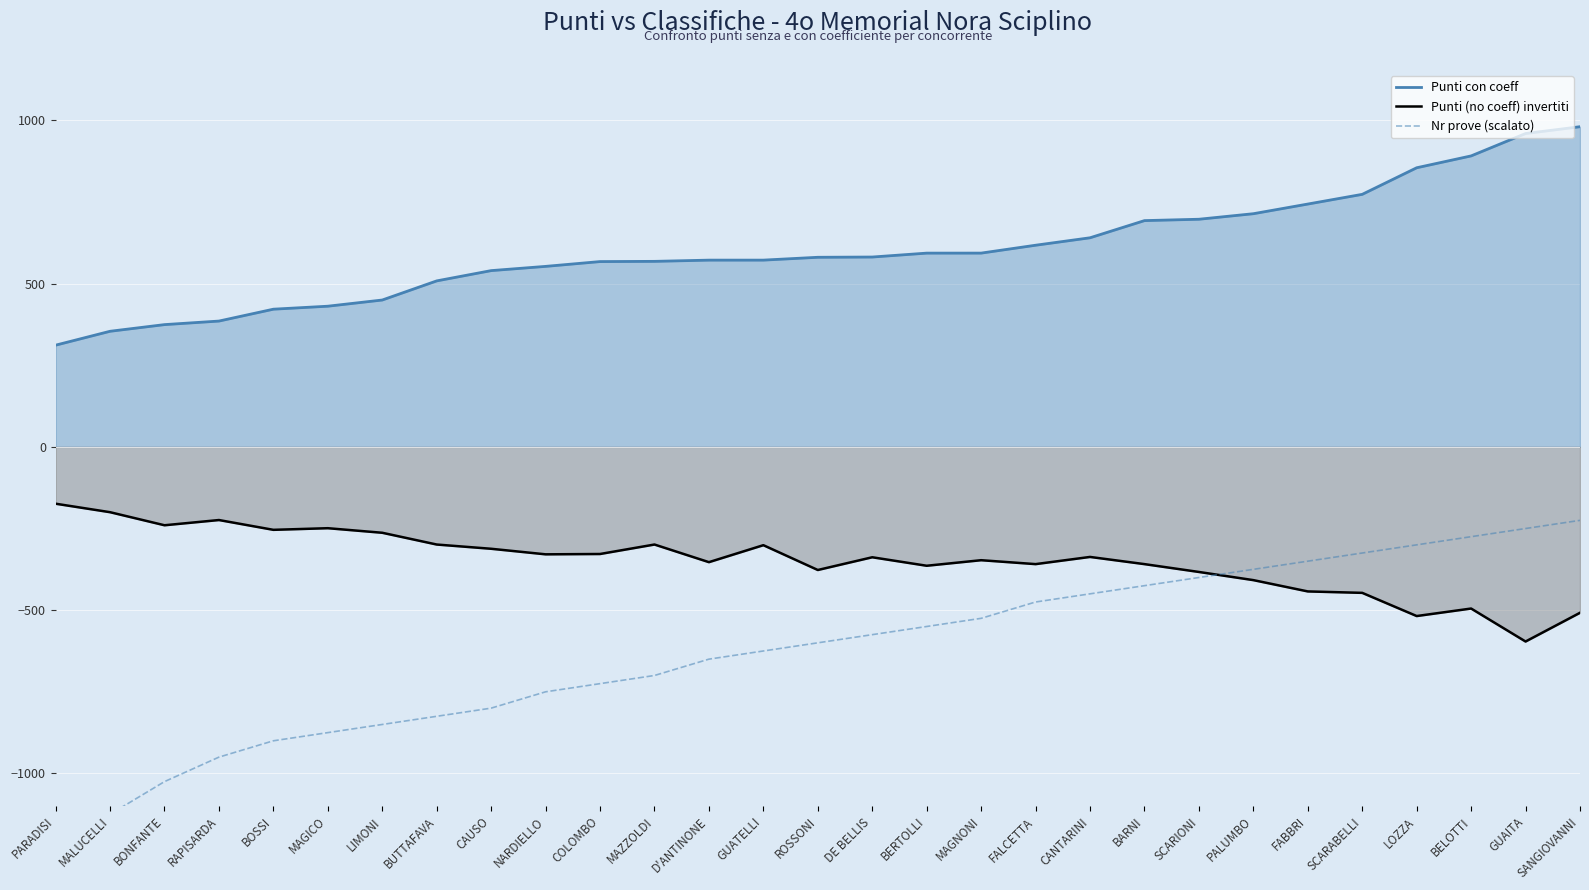

Where is Punti (no coeff) invertiti nearest to the value -385?

SCARIONI